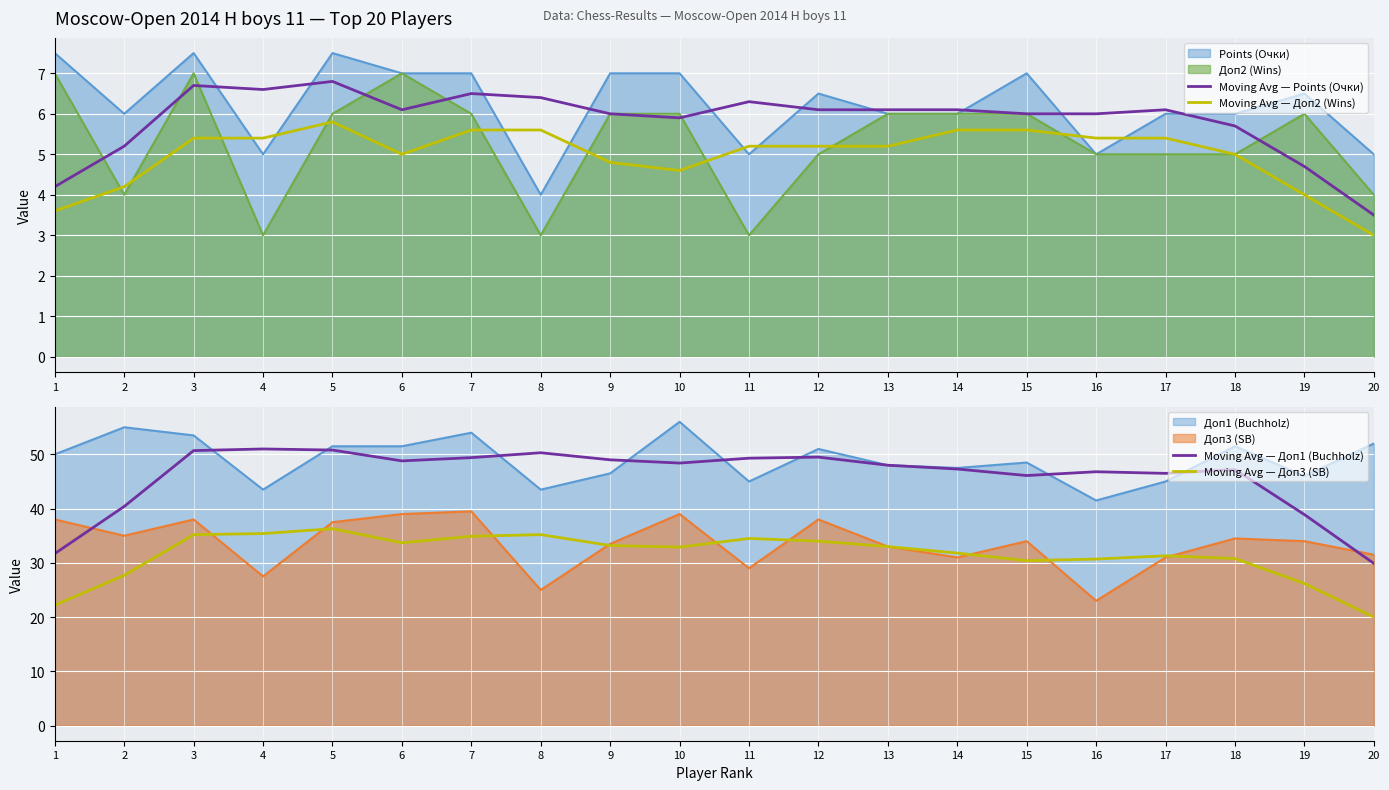

Is the value of Moving Avg — Points (Очки) at 6 greater than the value of Moving Avg — Доп2 (Wins) at 7?

Yes